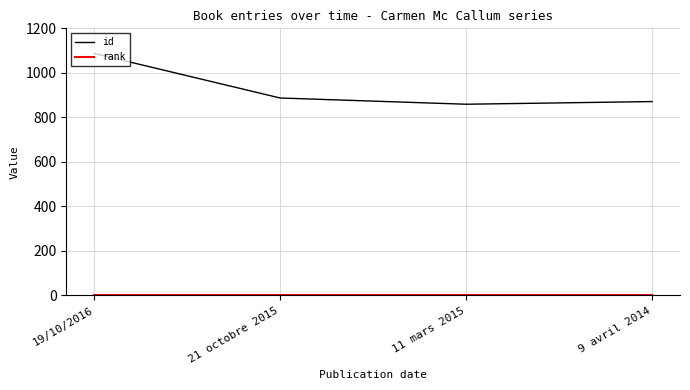

Is it true that id equals 1578 at 21 octobre 2015?

False